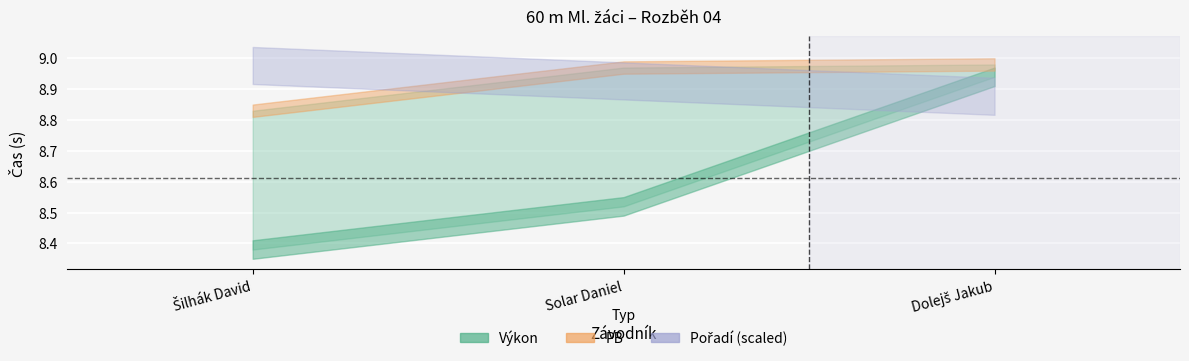

What is the label of the 2nd point from the left?

Solar Daniel